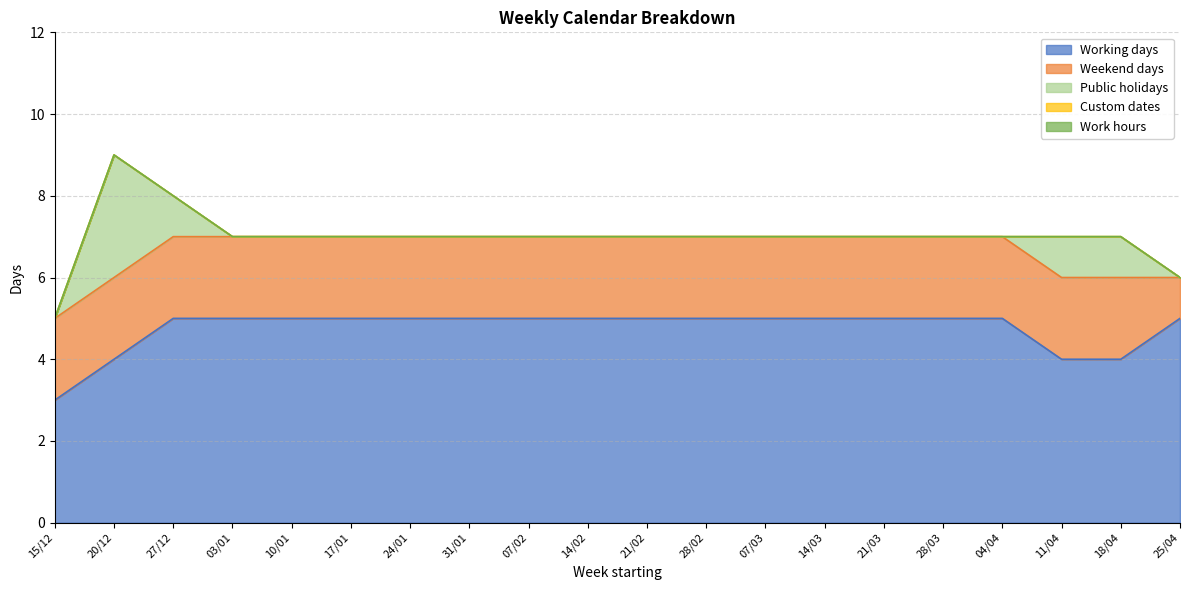

What is the total value across all series at 04/04?

7